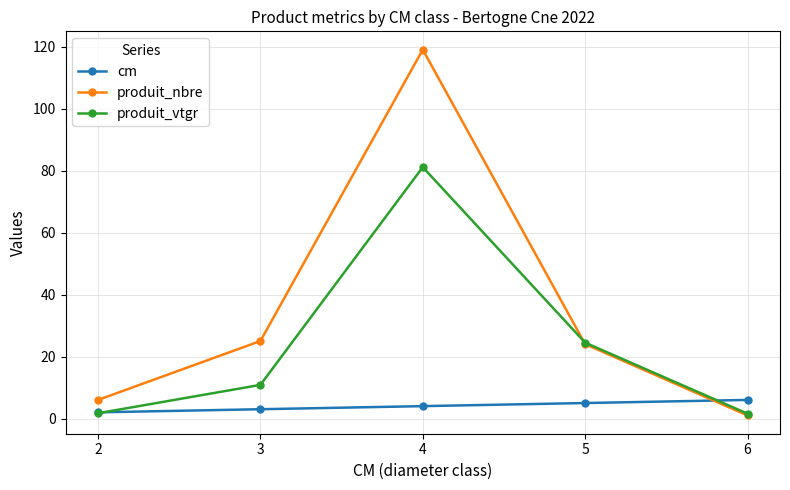

Between 4 and 6, which series saw the biggest shift?

produit_nbre